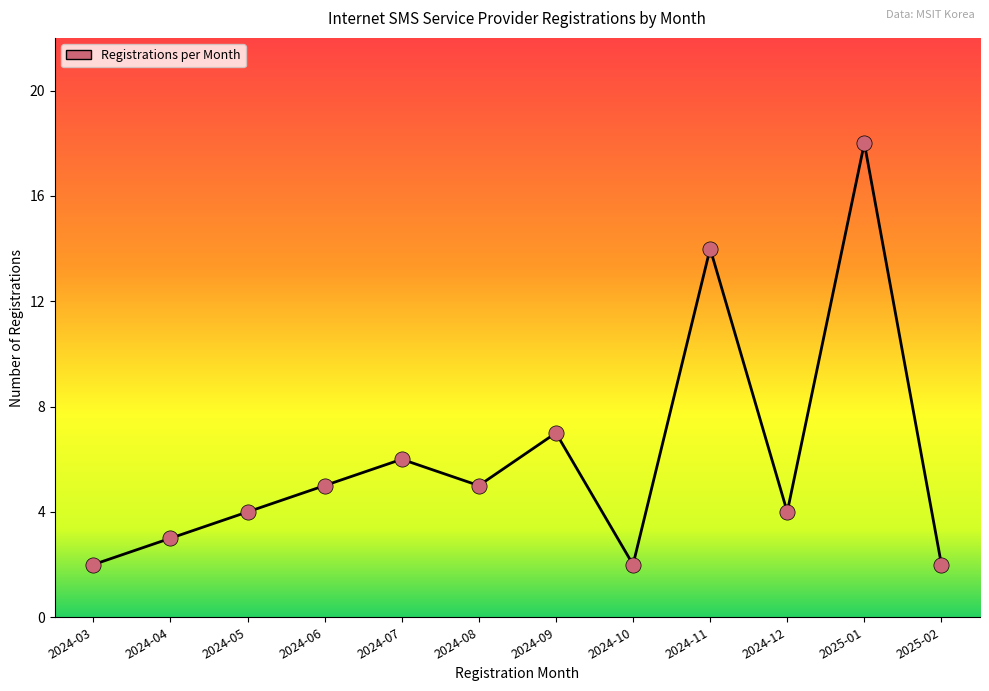

Which has a higher value, 2024-06 or 2024-05?

2024-06